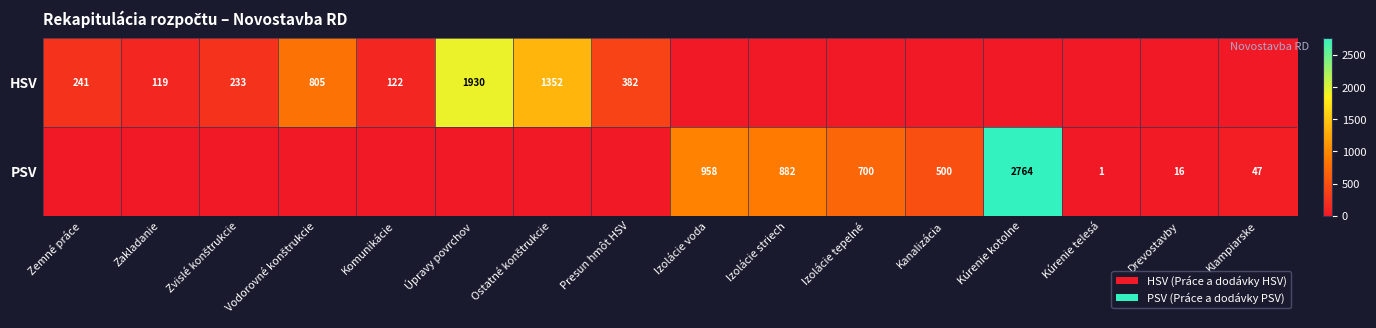

The PSV series shows 197 at Izolácie striech. True or false?

False